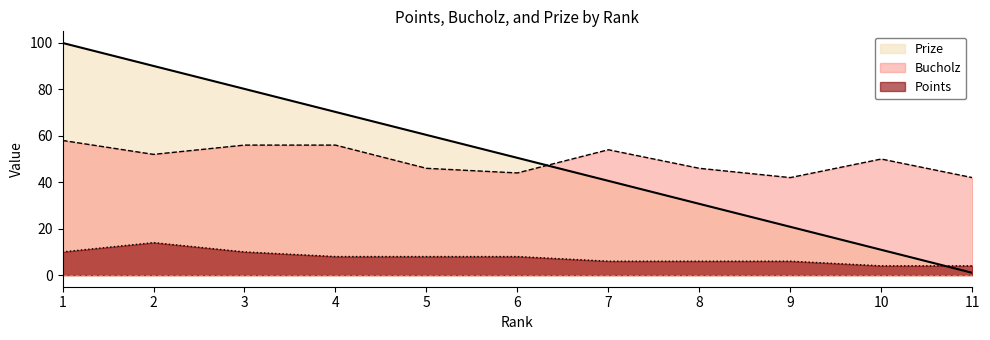

Is it true that Prize equals 40.6 at 7?

True